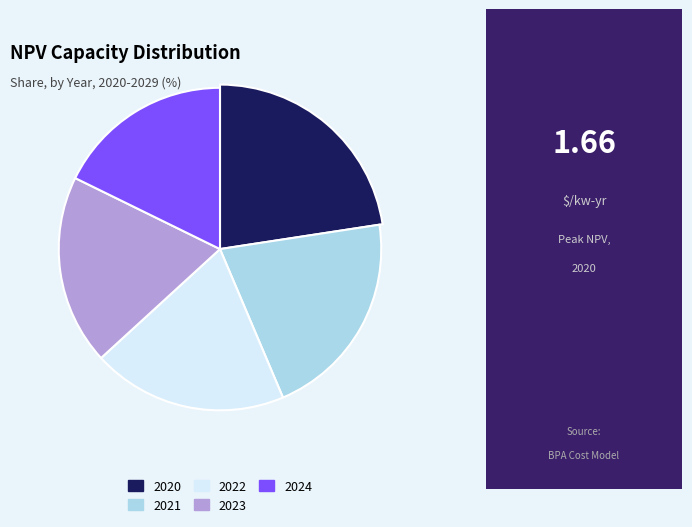

Is it true that 2029 is 16% of the pie?

False